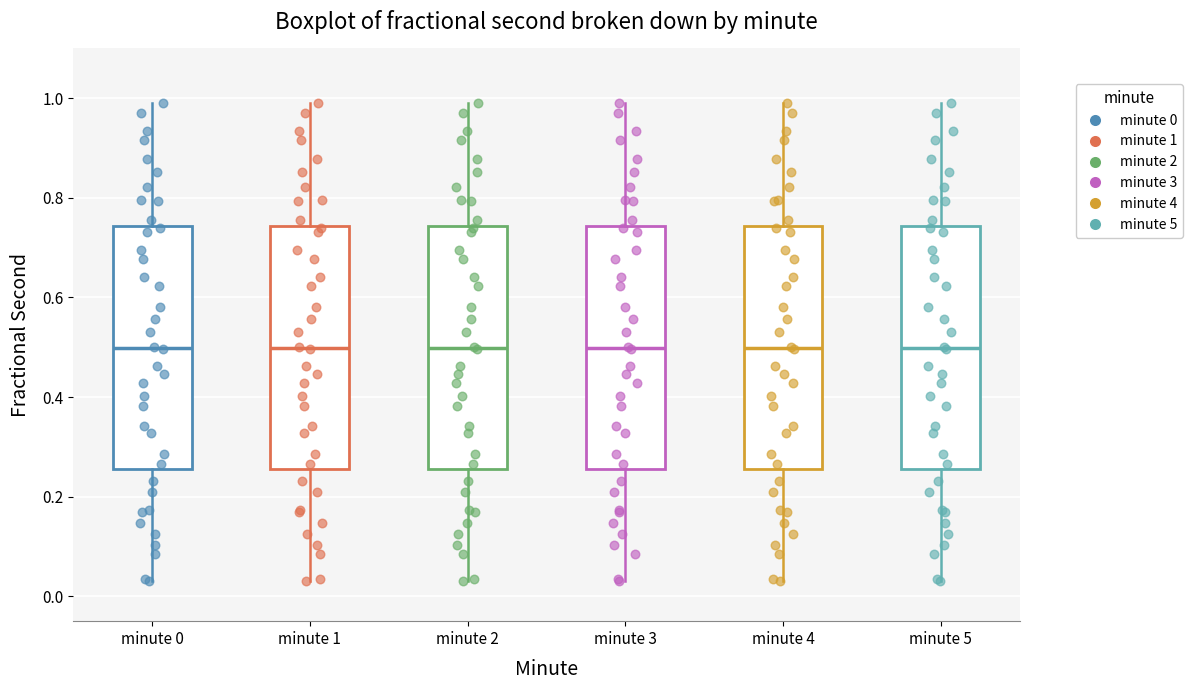

Where does the lower whisker of the box for minute 1 end on the y-axis? The values are not printed on the chart, so give them approximately, as read against the axis.

0.04